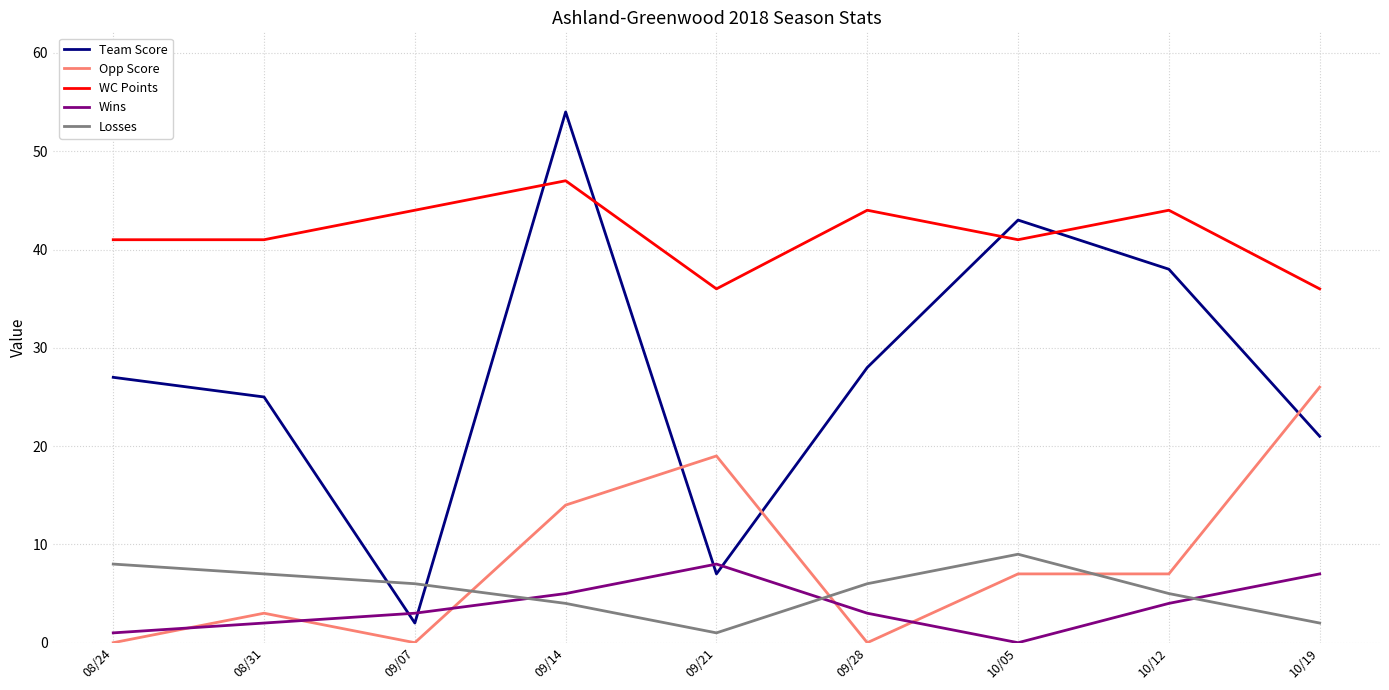

At how many categories does at least one series exceed 2?

9